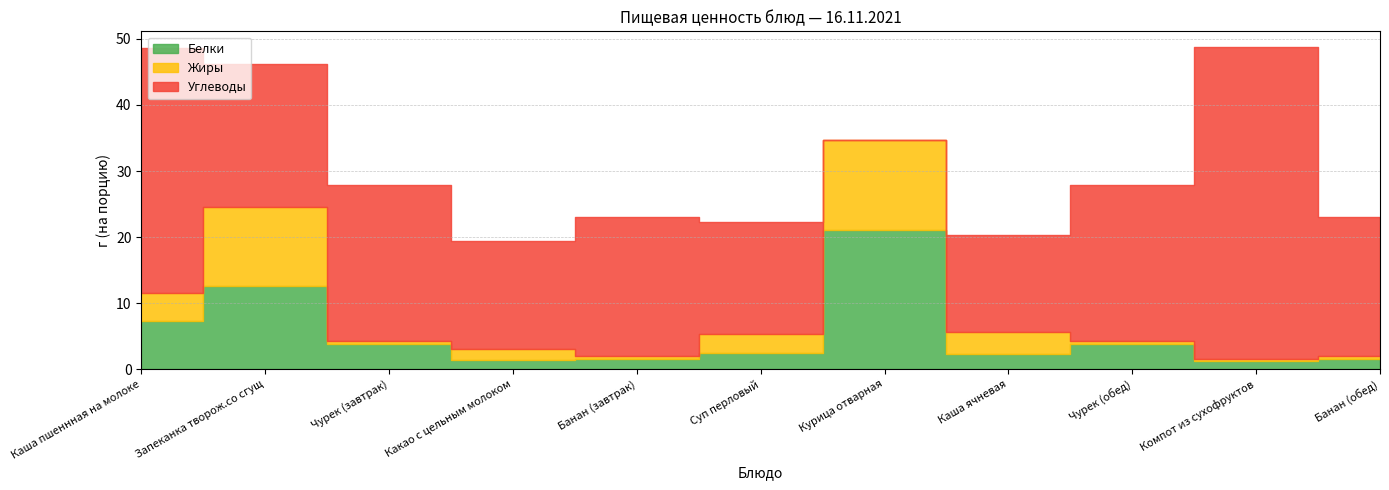

What is the sum of all Белки values?

59.0